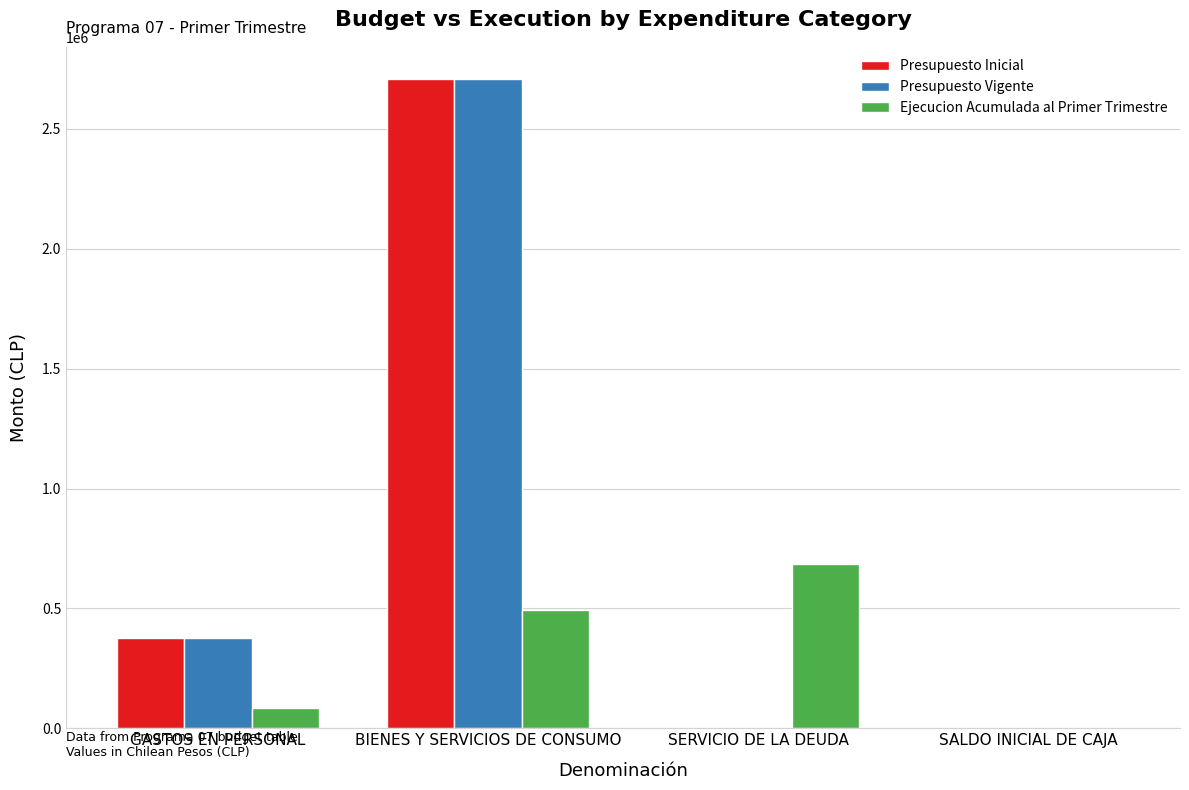

Reading right to left, extract all data points from this chart.

Presupuesto Inicial: 10	10	2707258	378575
Presupuesto Vigente: 10	10	2707258	378575
Ejecucion Acumulada al Primer Trimestre: 0	685514	492062	82766